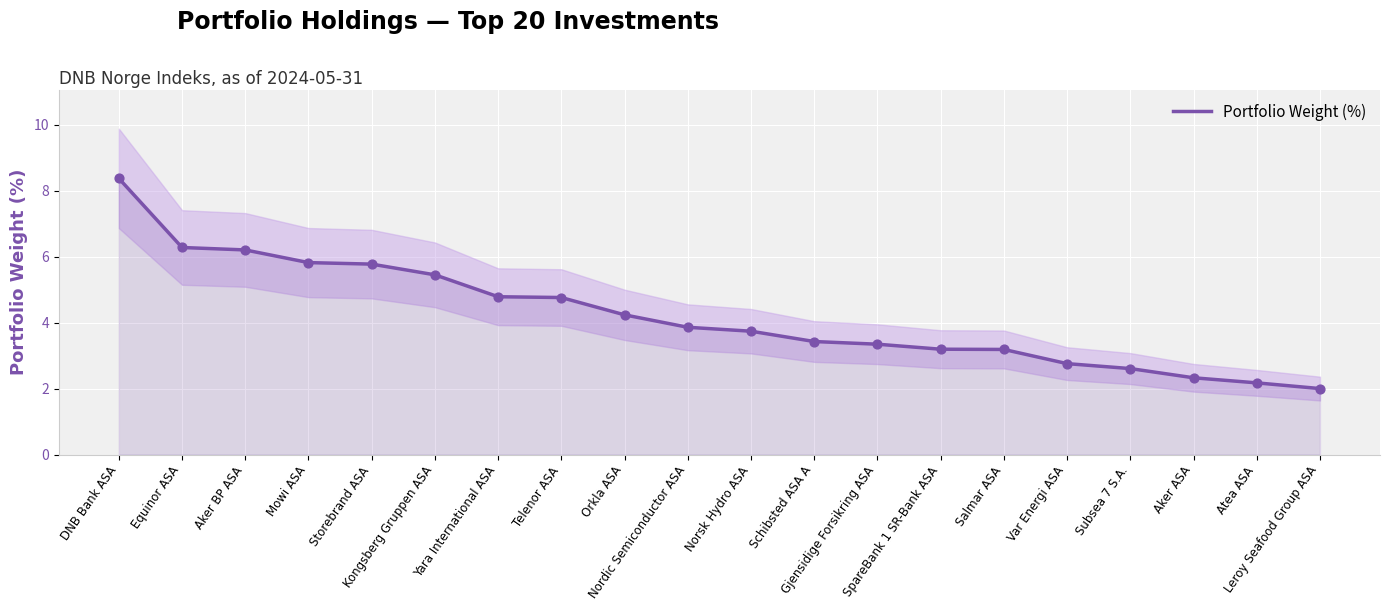

Approximately how many times larger is the value at Orkla ASA compared to Telenor ASA?

0.9